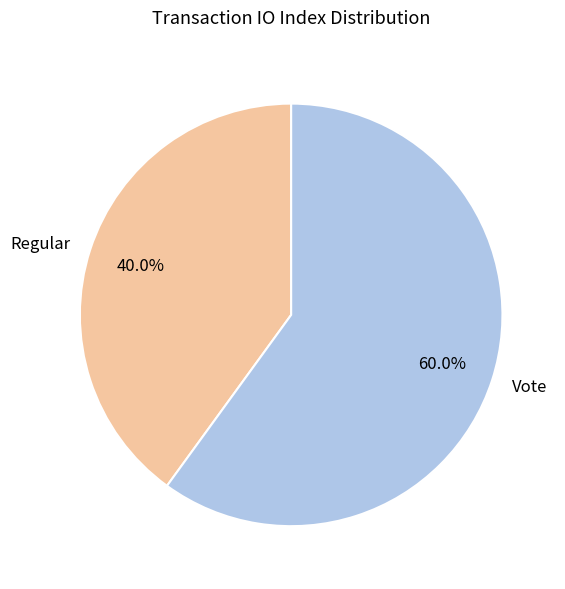

How many slices are in this pie chart?

2